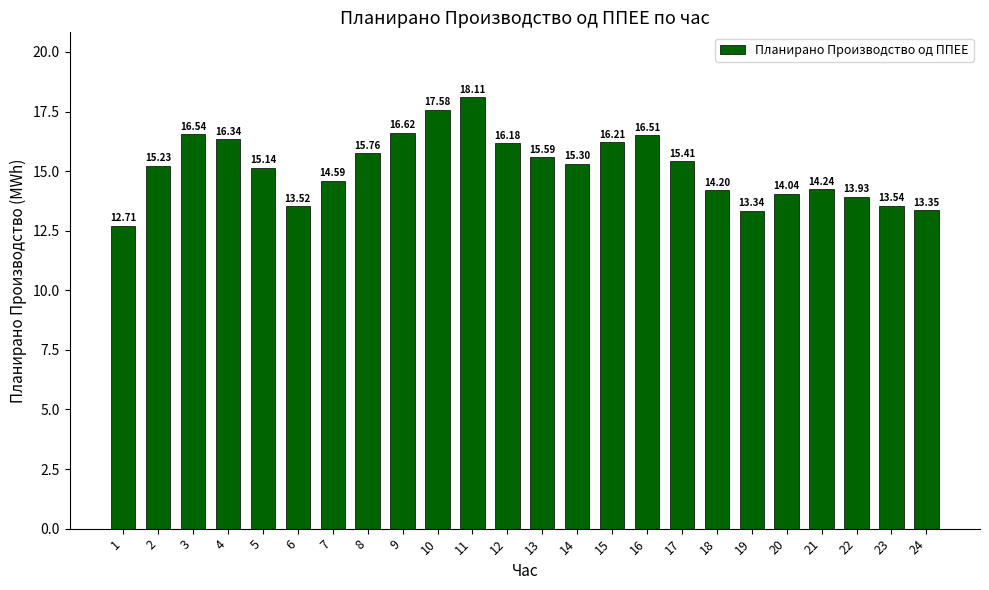

Where is the data nearest to the value 15?

5